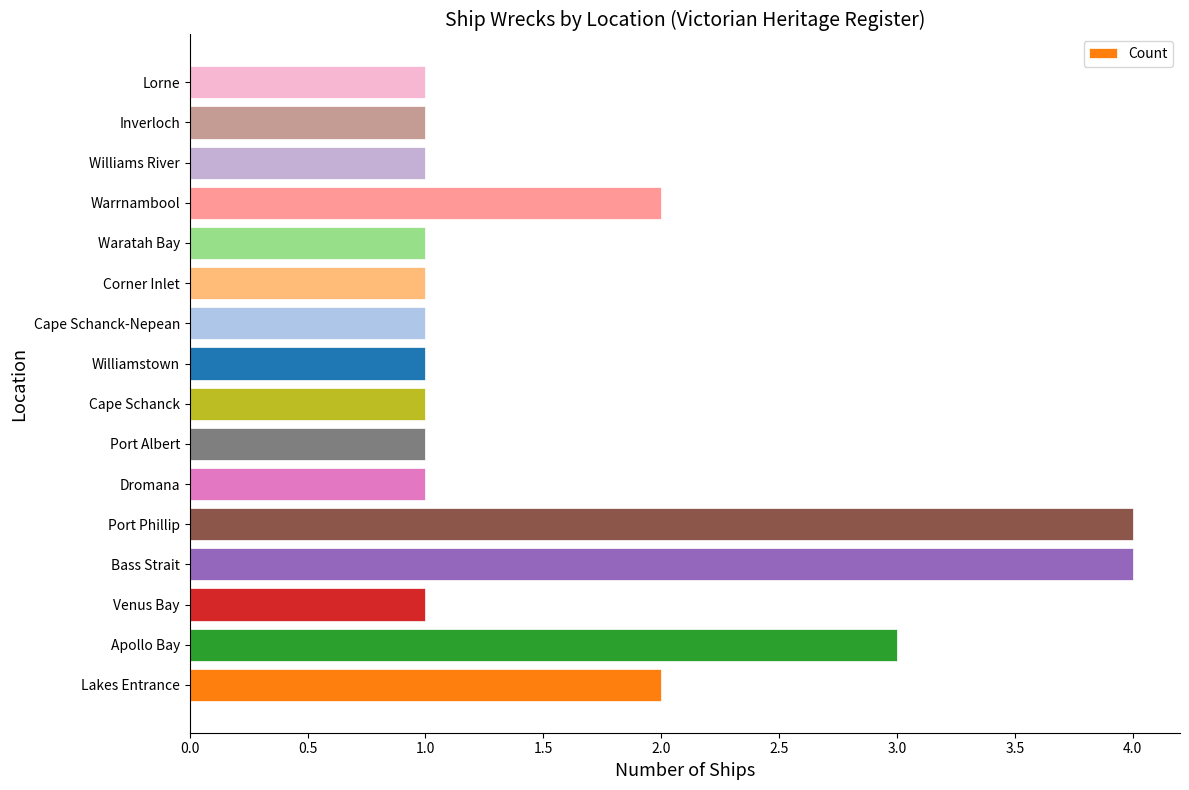

What is the greatest value displayed?

4